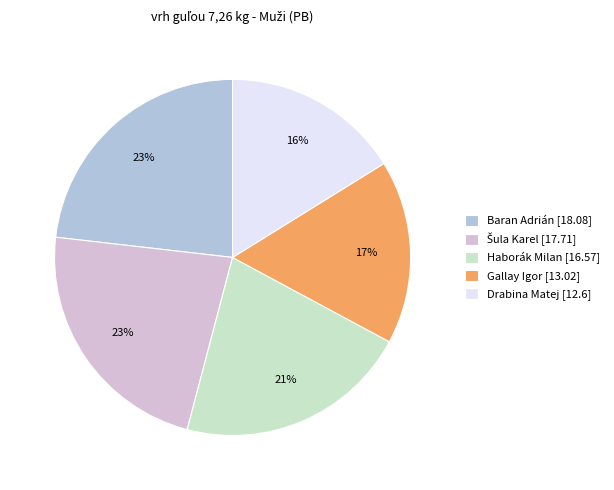

Is there any slice that represents more than half of the pie?

No